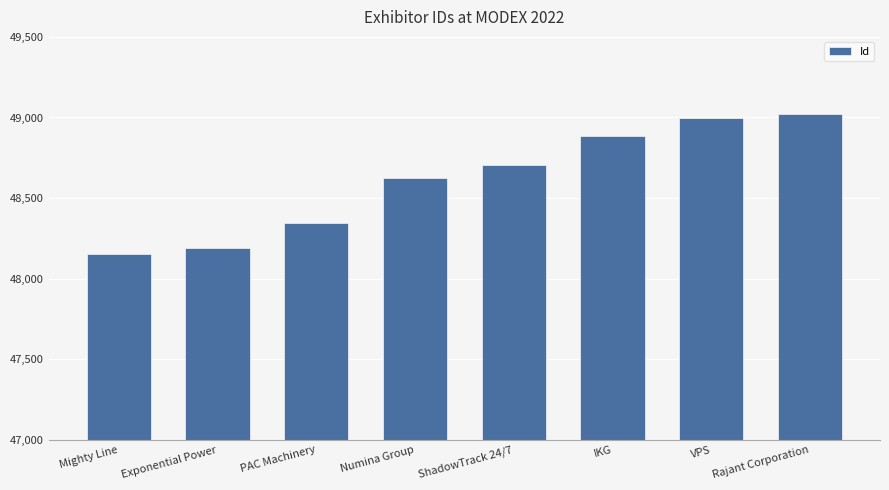

Approximately how many times larger is the value at VPS compared to Numina Group?

1.0